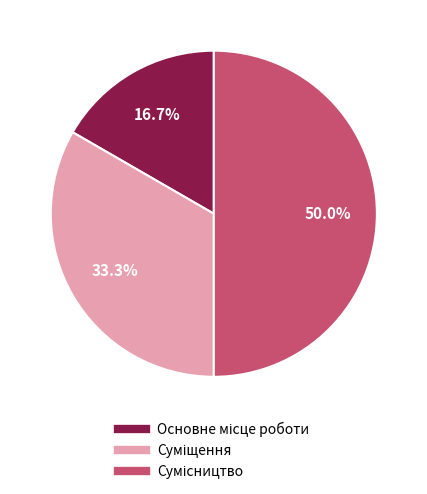

Count the number of slices in the pie.

3